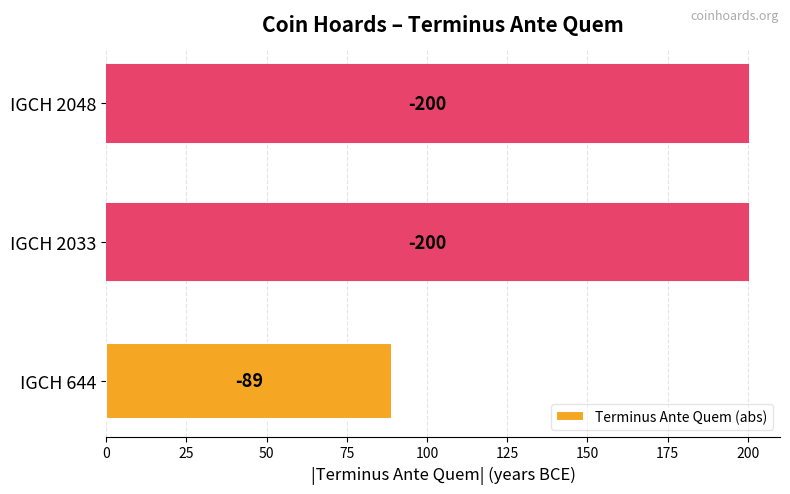

Are the bars horizontal?

Yes